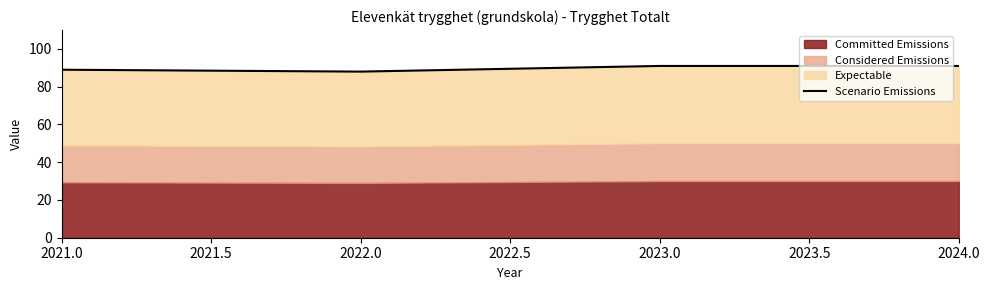

Reading right to left, what are all the values shown in this chart?

91	91	88	89